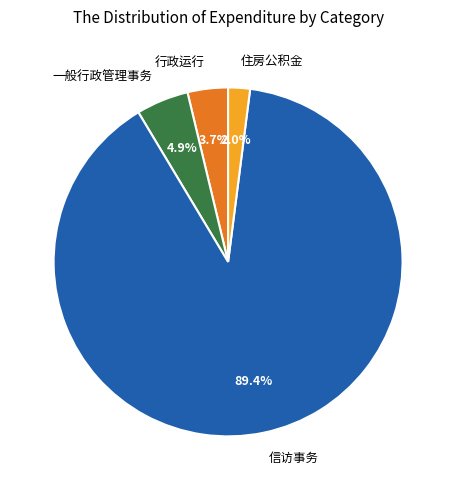

What is the total percentage of 住房公积金 and 信访事务?

91.4%